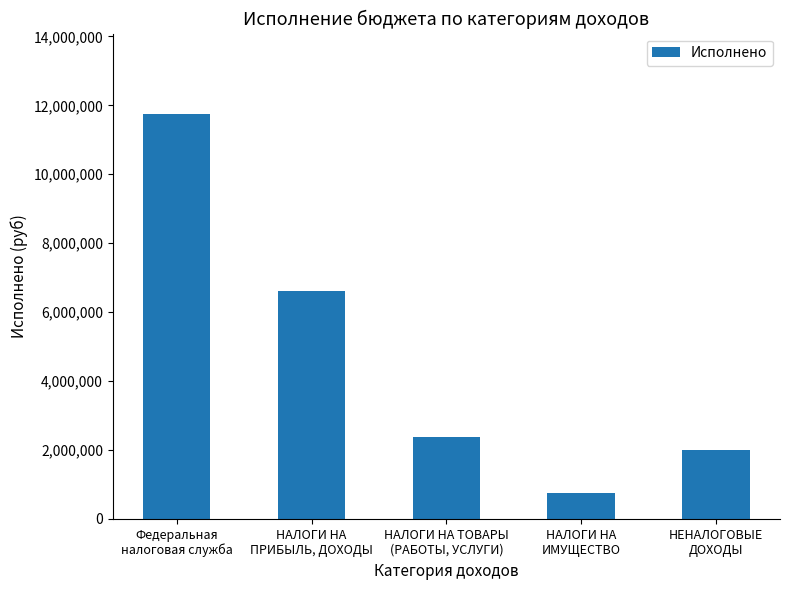

The value at Федеральная
налоговая служба is 11735347.4. True or false?

True